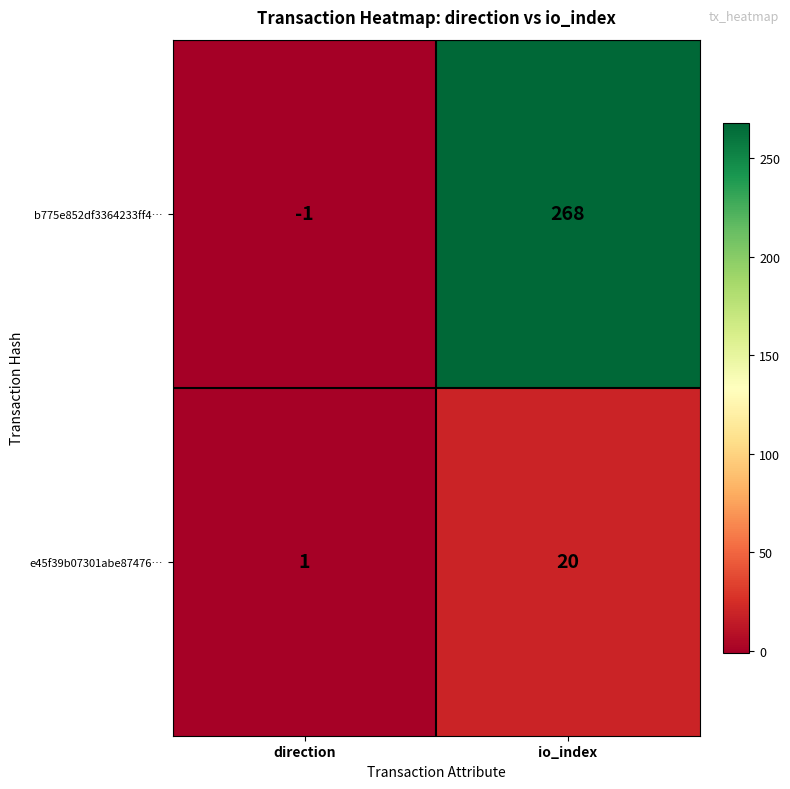

What is the sum of the e45f39b07301abe87476… values at direction and io_index?

21